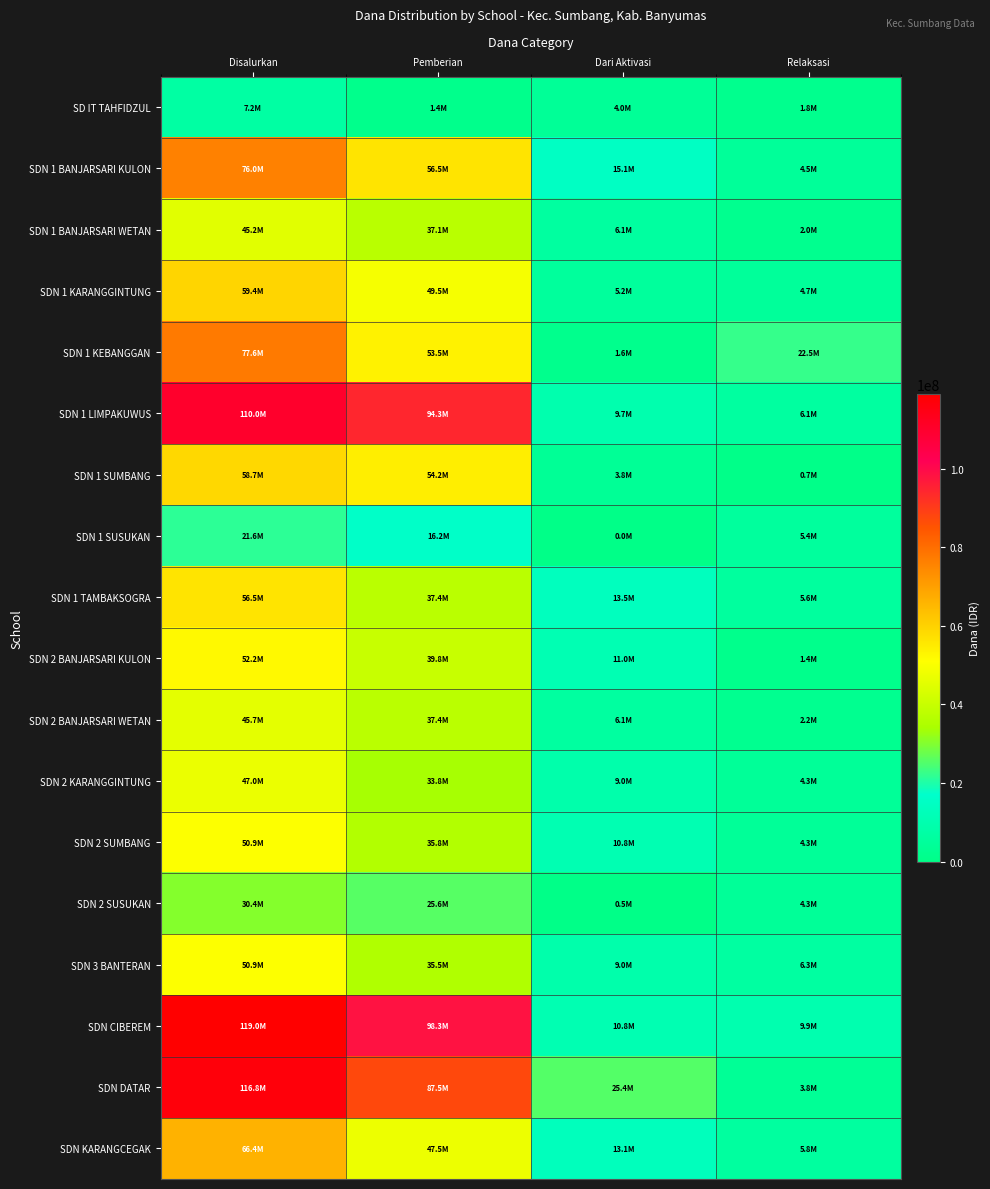

How many data points does each series have?

4